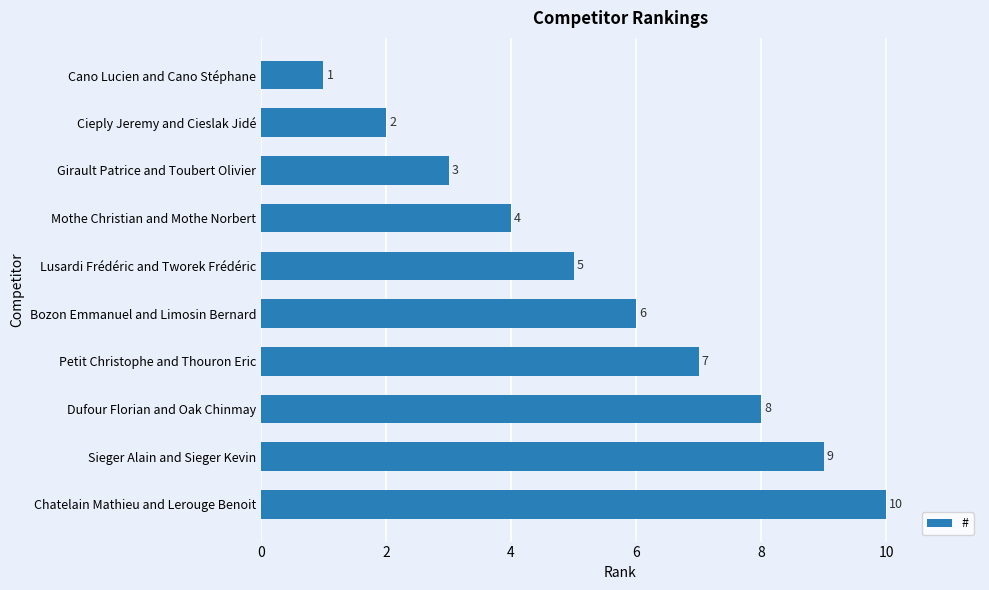

What is the difference between the maximum and minimum values?

9